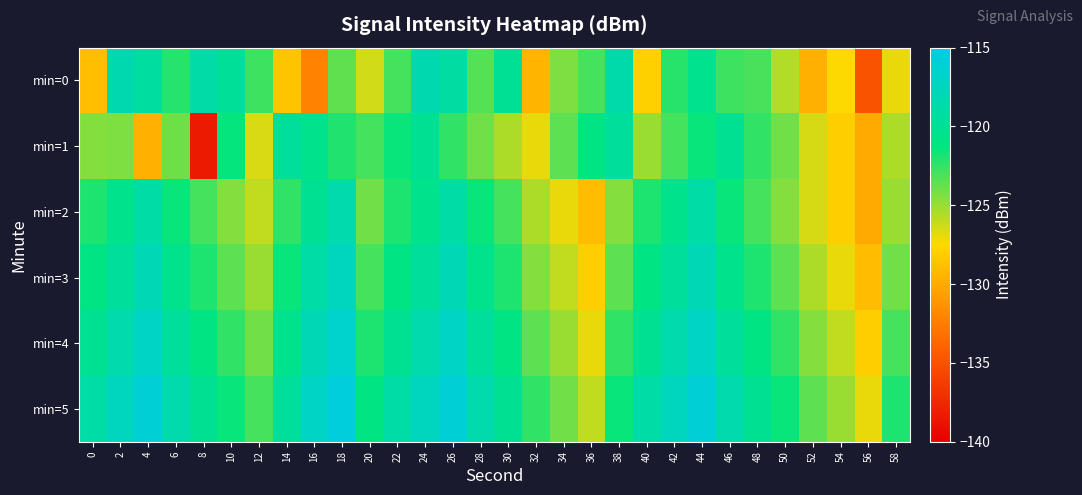

What is the greatest value displayed?

-115.5